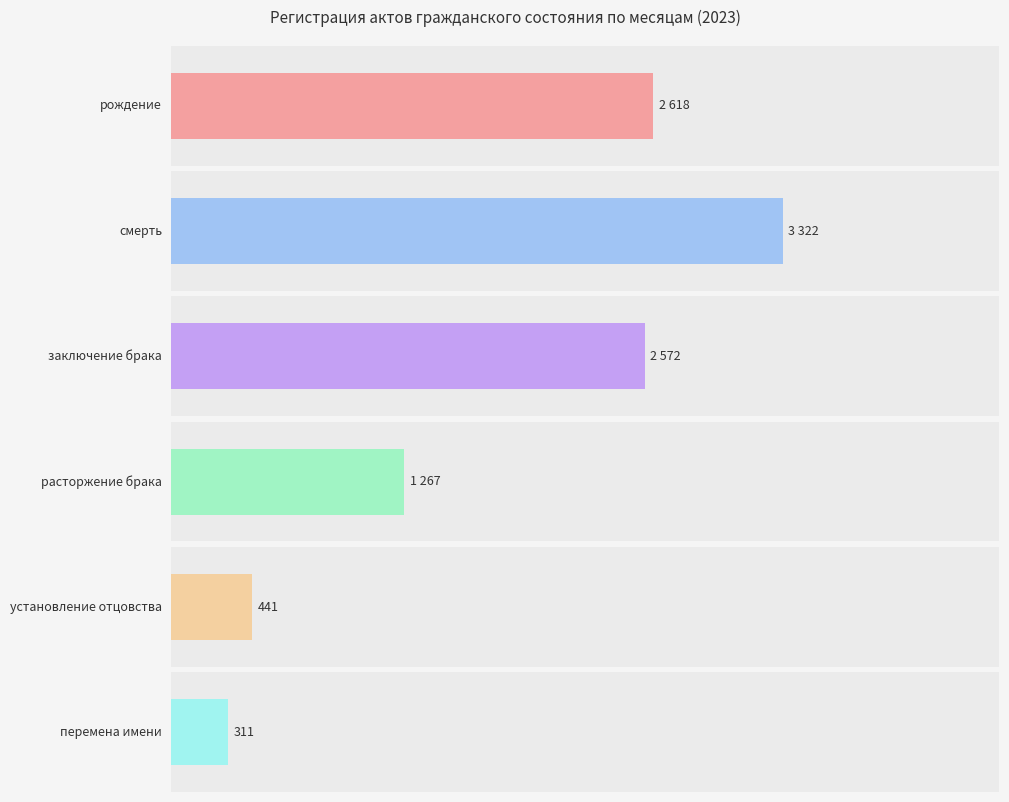

What are all the series names shown in the legend?

рождение, смерть, заключение брака, расторжение брака, установление отцовства, перемена имени